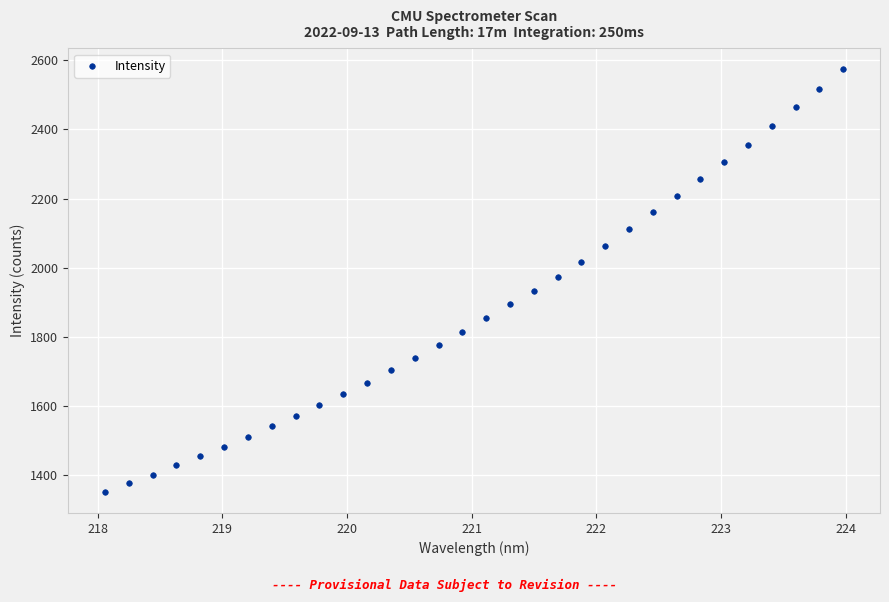

What is the range of X values (max minus min)?

5.9